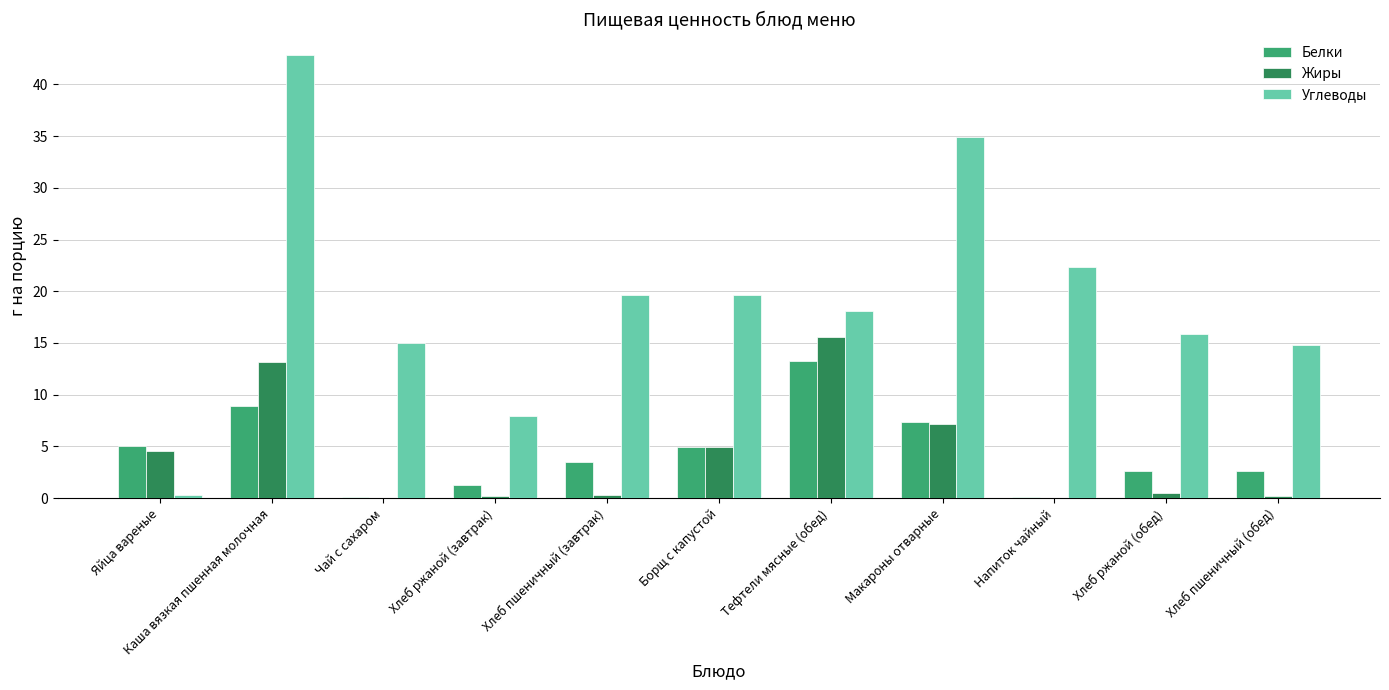

Count the number of categories in the chart.

11